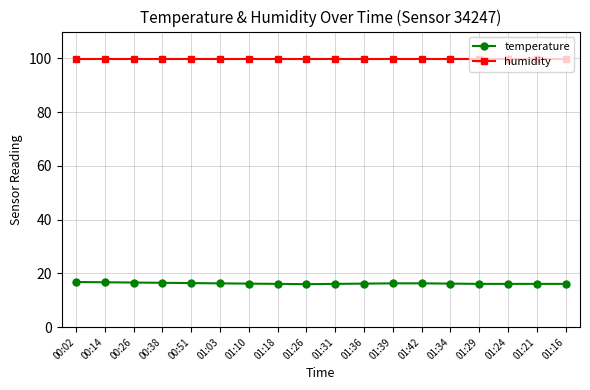

What is the sum of the temperature values at 01:21 and 00:26?

32.7